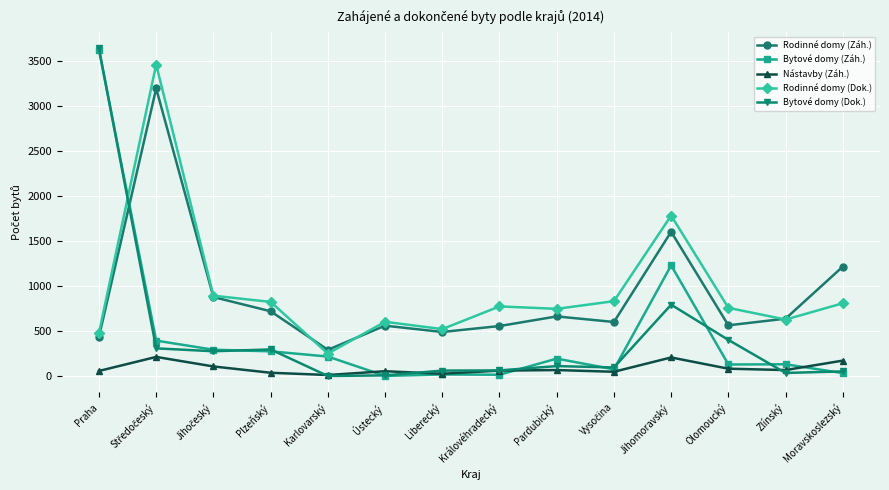

At which label is Rodinné domy (Záh.) closest to 1745?

Jihomoravský